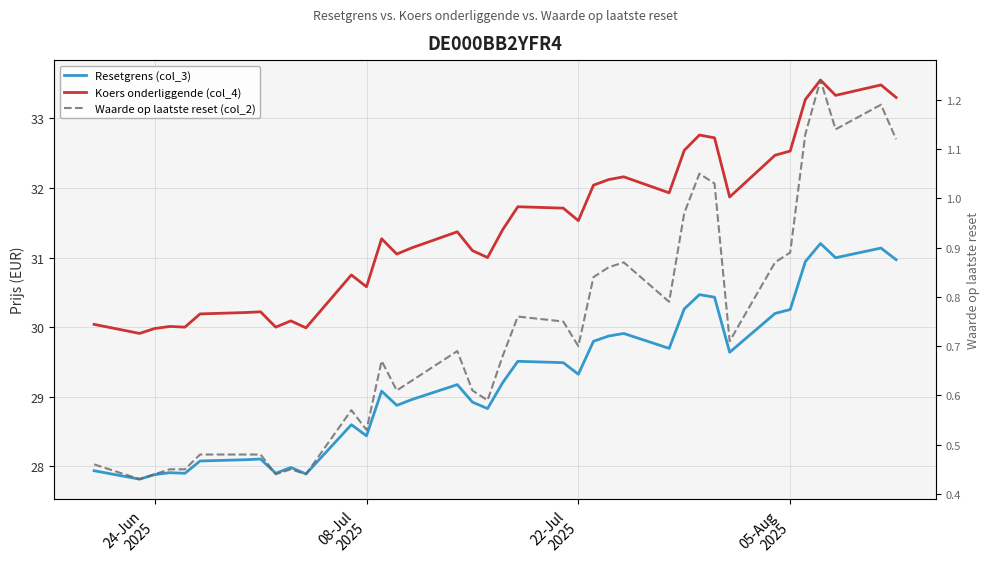

True or false: Resetgrens (col_3) and Koers onderliggende (col_4) cross at least once.

False